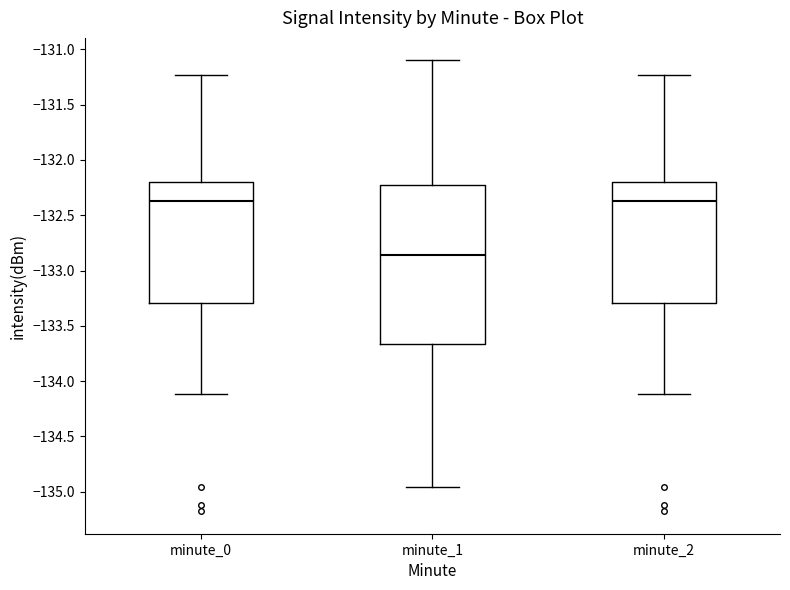

Reading left to right, transcribe this box plot: for each box, give where its median line is, the range the box spans, and where its two whiskers end, as read against the y-axis. The values are not printed on the chart, so give them approximately, as read against the axis.

minute_0: median -132.35, box -133.30 to -132.20, whiskers -134.10 to -131.25
minute_1: median -132.85, box -133.65 to -132.25, whiskers -134.95 to -131.10
minute_2: median -132.35, box -133.30 to -132.20, whiskers -134.10 to -131.25